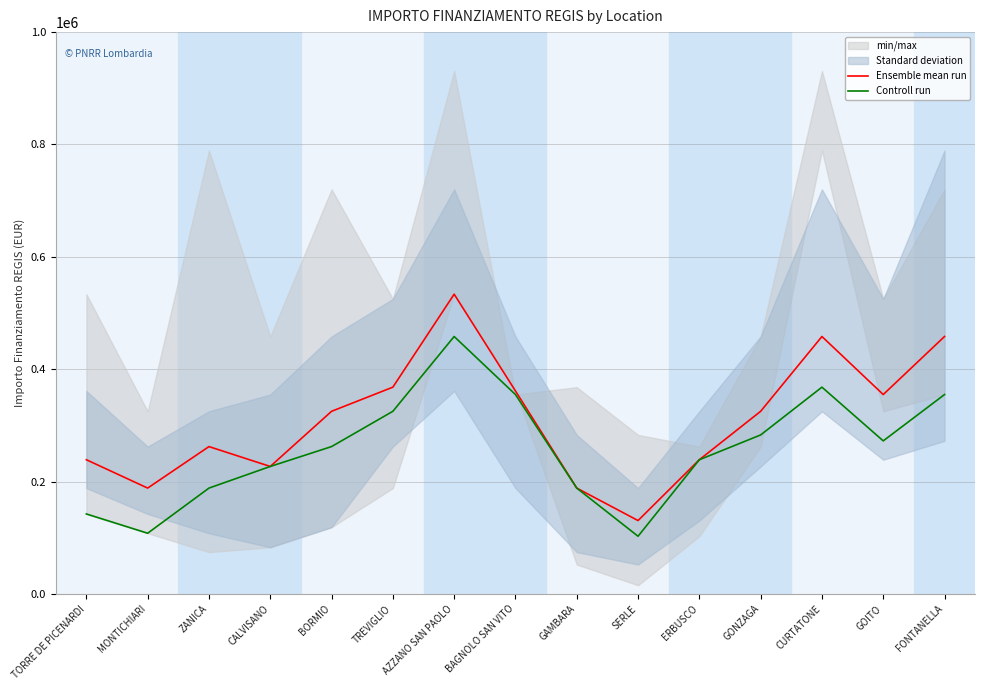

What position from the right is GONZAGA?

4